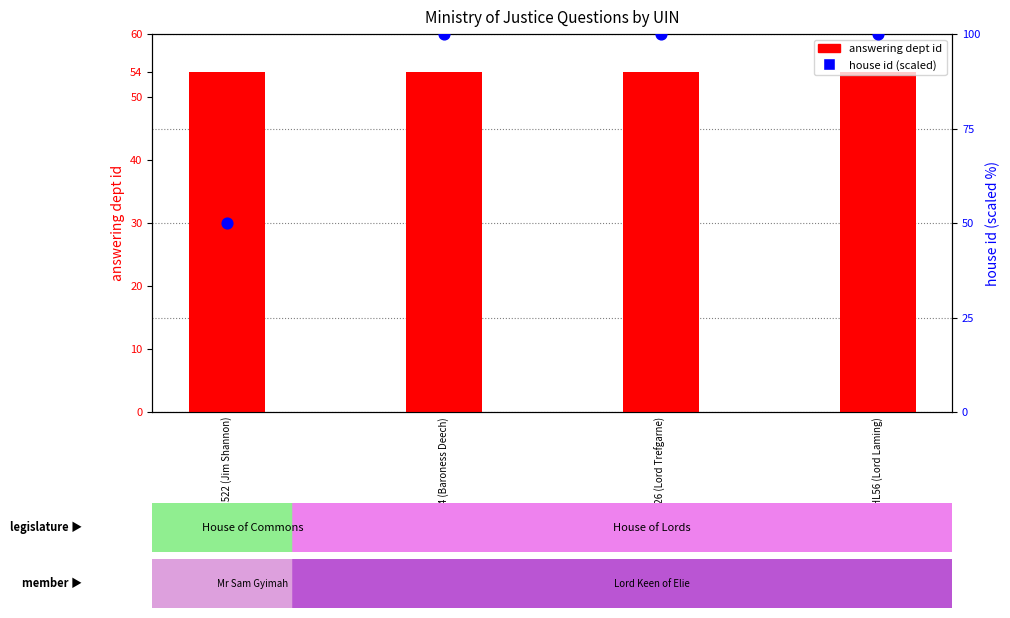

Which series contains the highest Y value?

house id (scaled)